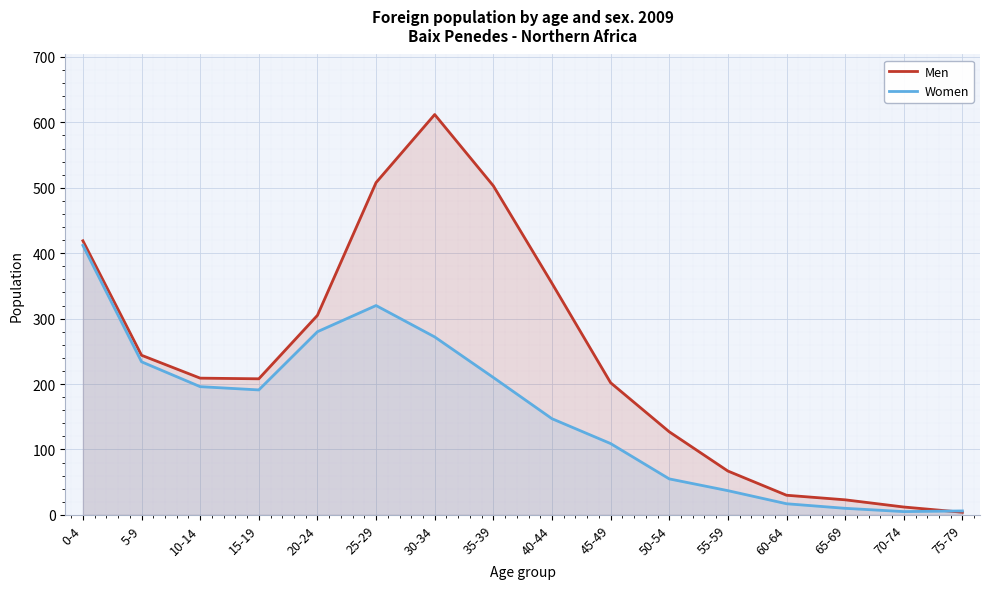

Reading right to left, what are all the values shown in this chart?

Men: 75-79=4	70-74=12	65-69=23	60-64=30	55-59=67	50-54=127	45-49=202	40-44=354	35-39=503	30-34=612	25-29=508	20-24=305	15-19=208	10-14=209	5-9=244	0-4=419
Women: 75-79=6	70-74=5	65-69=10	60-64=17	55-59=37	50-54=55	45-49=109	40-44=147	35-39=210	30-34=272	25-29=320	20-24=280	15-19=191	10-14=196	5-9=234	0-4=412